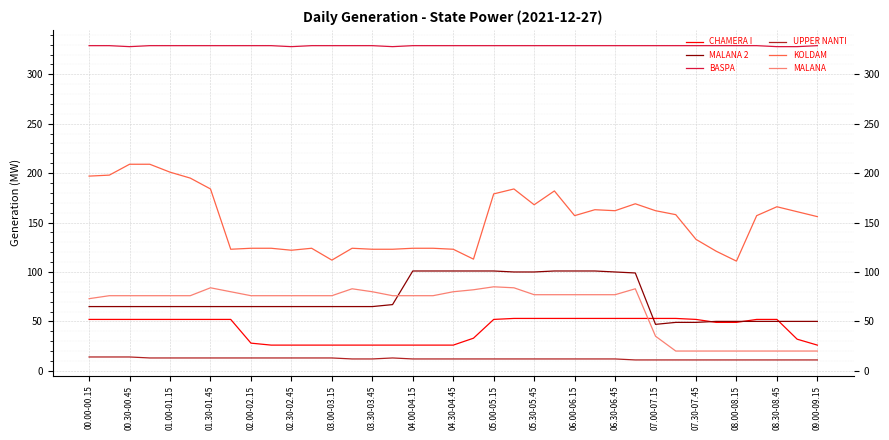

What is the maximum value for MALANA 2?

101